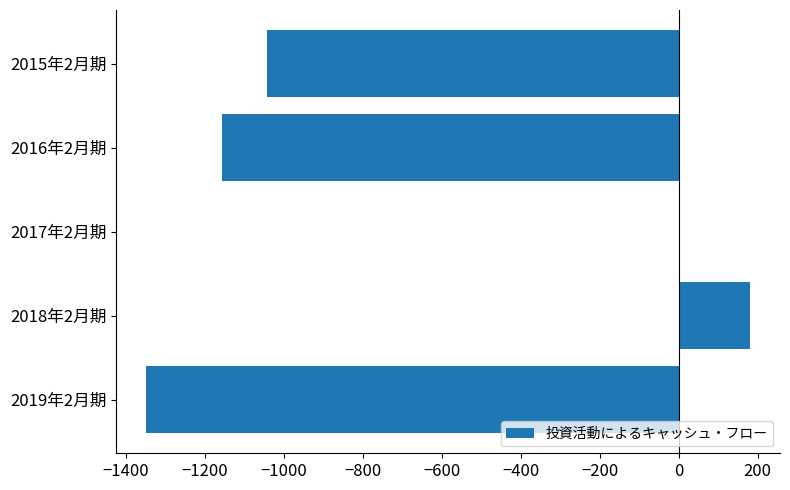

Where is the data nearest to the value -584?

2015年2月期